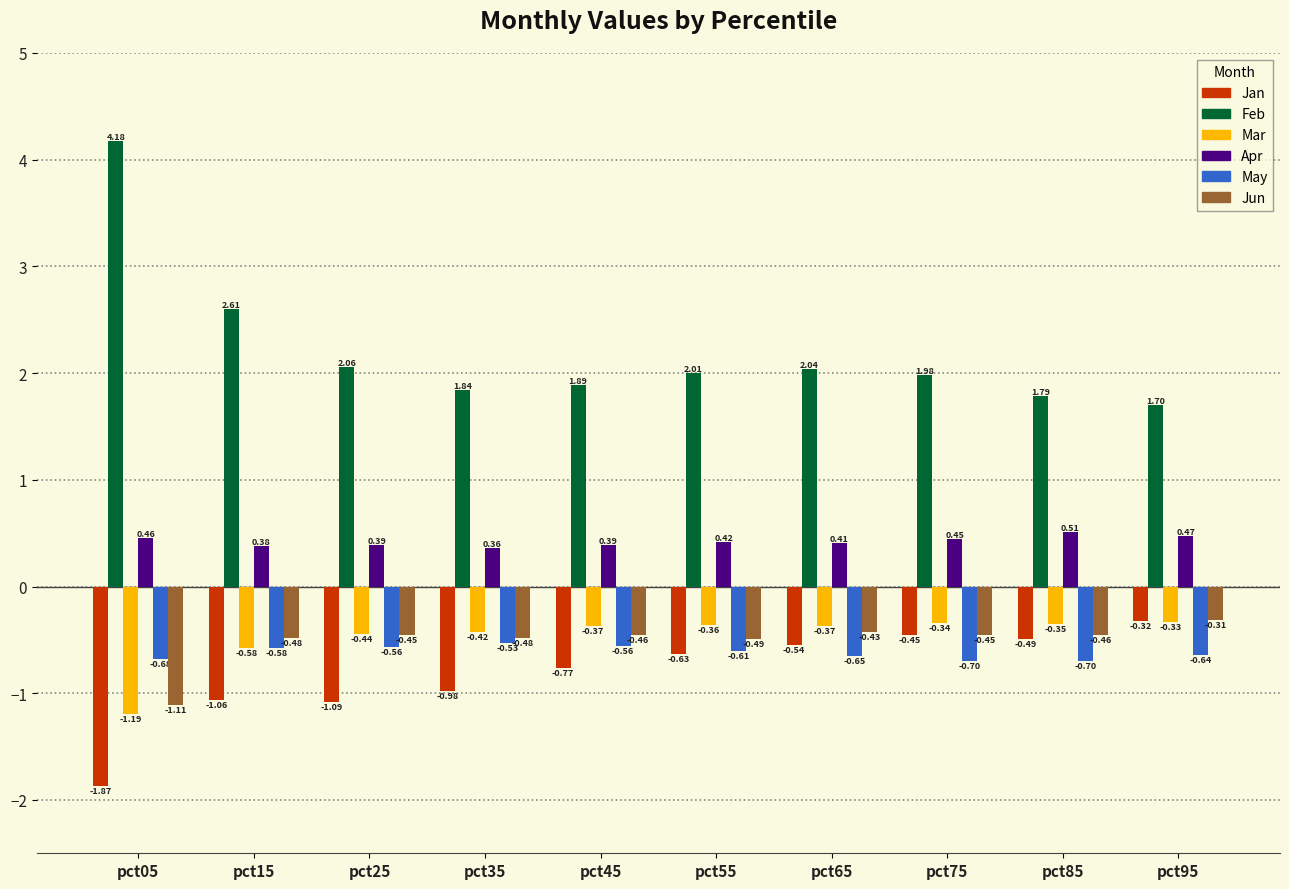

Is the value of Feb at pct95 greater than the value of Jan at pct75?

Yes